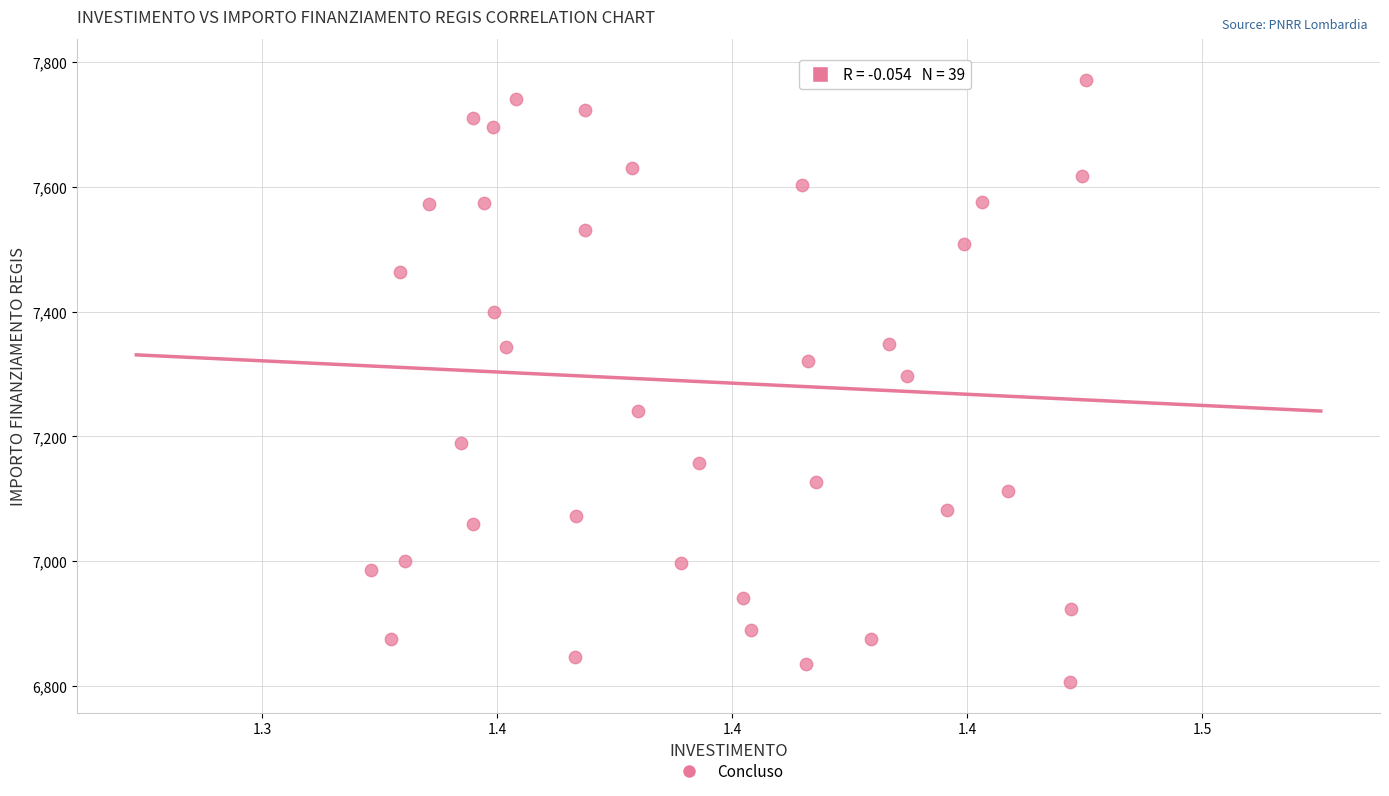

What is the range of Y values (max minus min)?

981.4